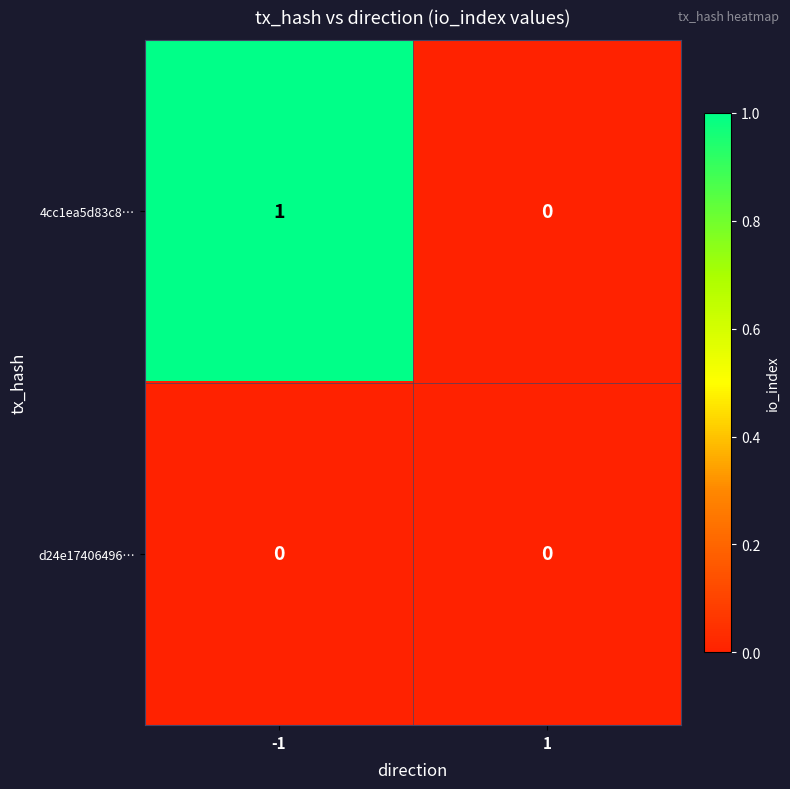

Which series has the largest total across all categories?

4cc1ea5d83c8…